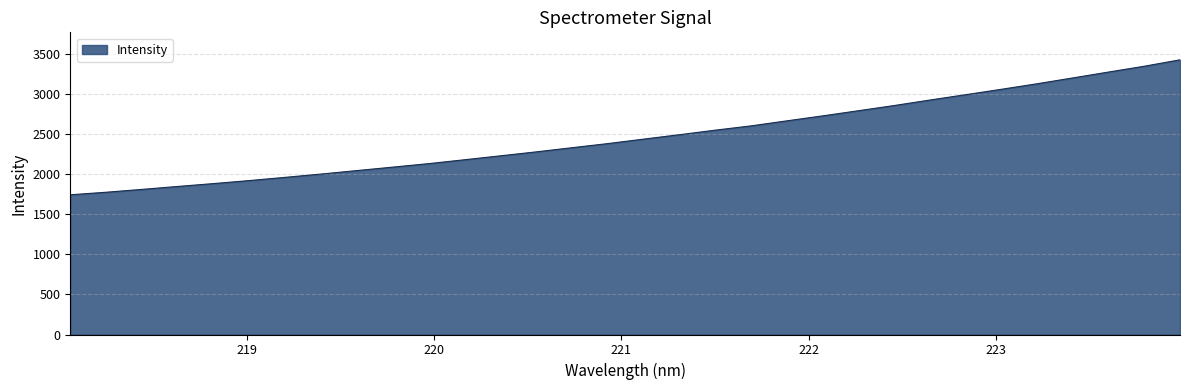

What is the maximum value shown in the chart?

3433.2